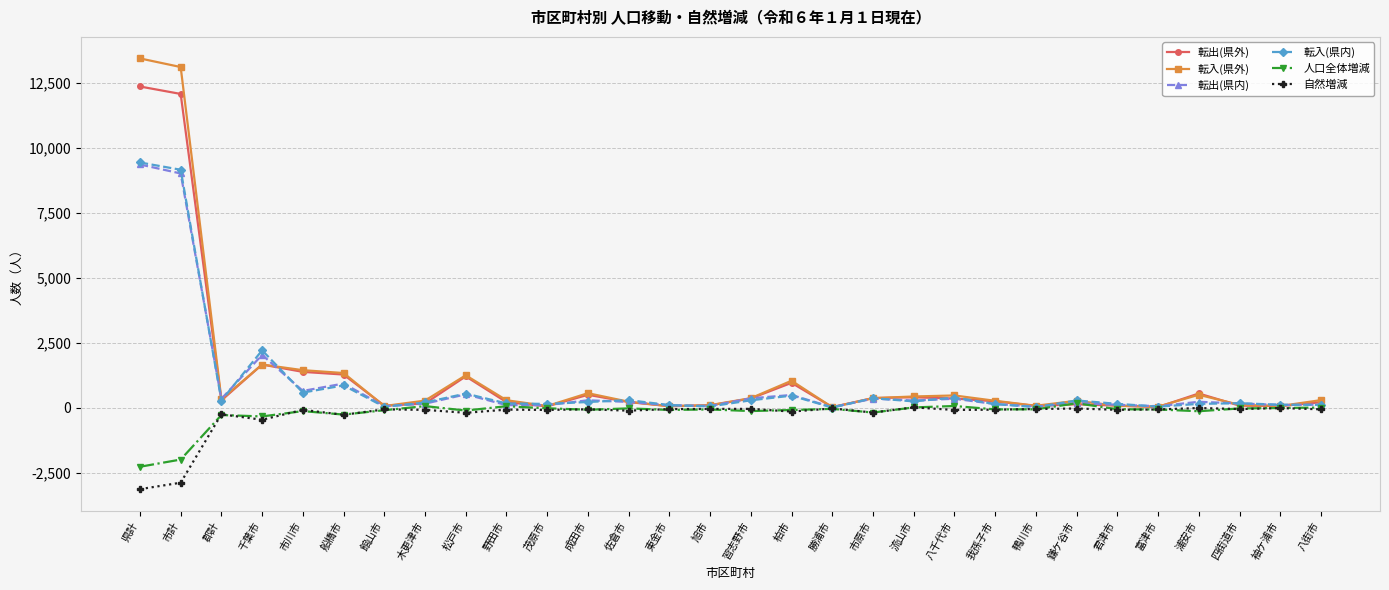

What is the label of the 1st point from the right?

八街市